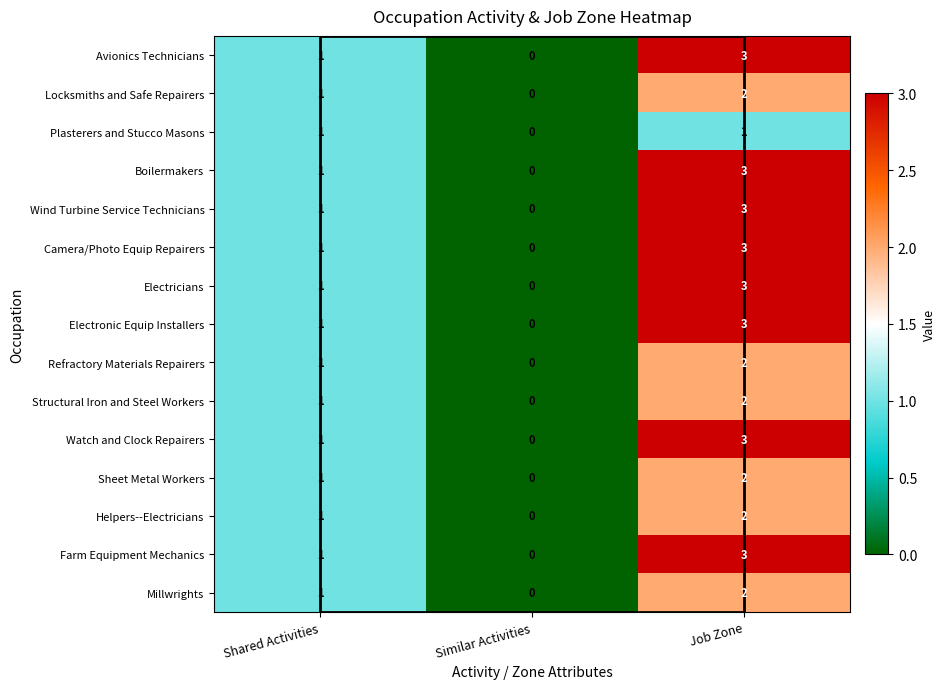

At which label is Plasterers and Stucco Masons closest to 0?

Similar Activities